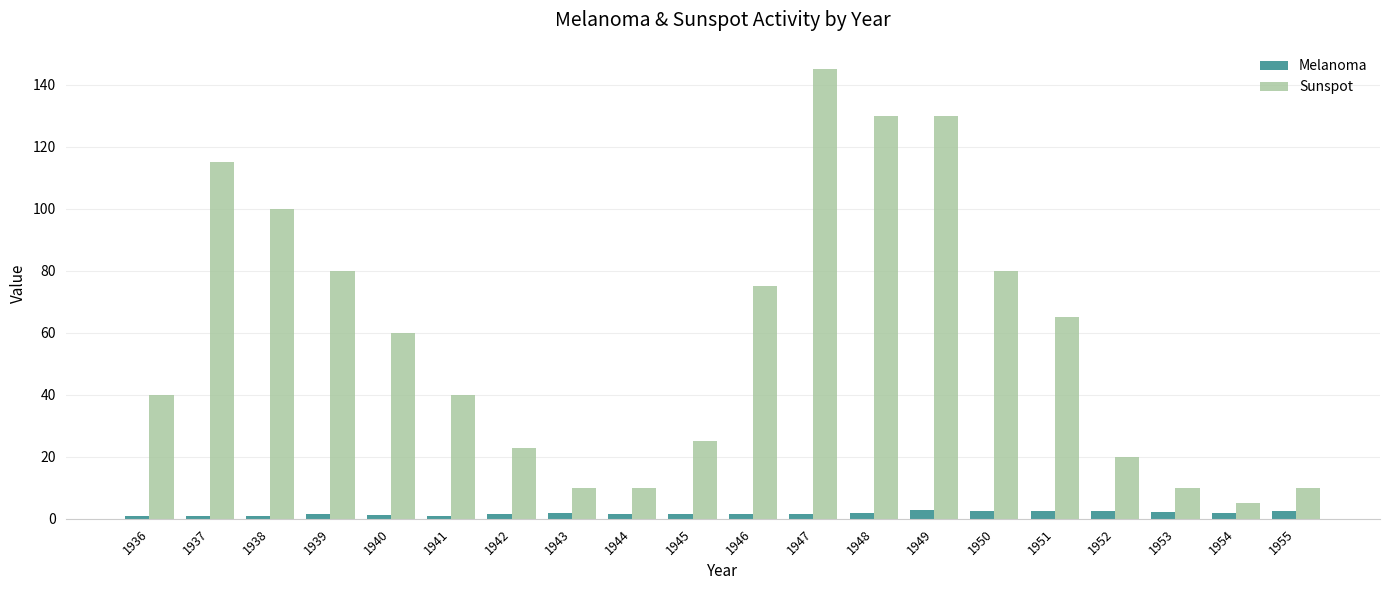

Are the bars horizontal?

No